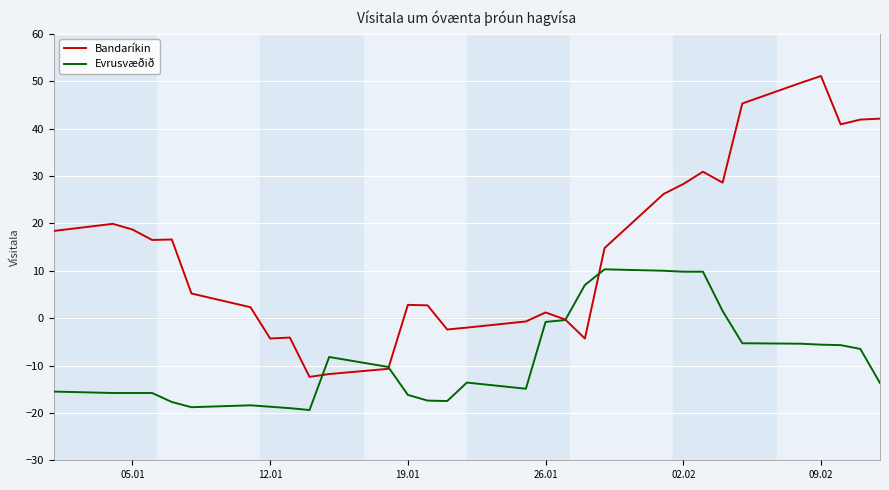

What is the lowest value of the Bandaríkin series?

-12.4